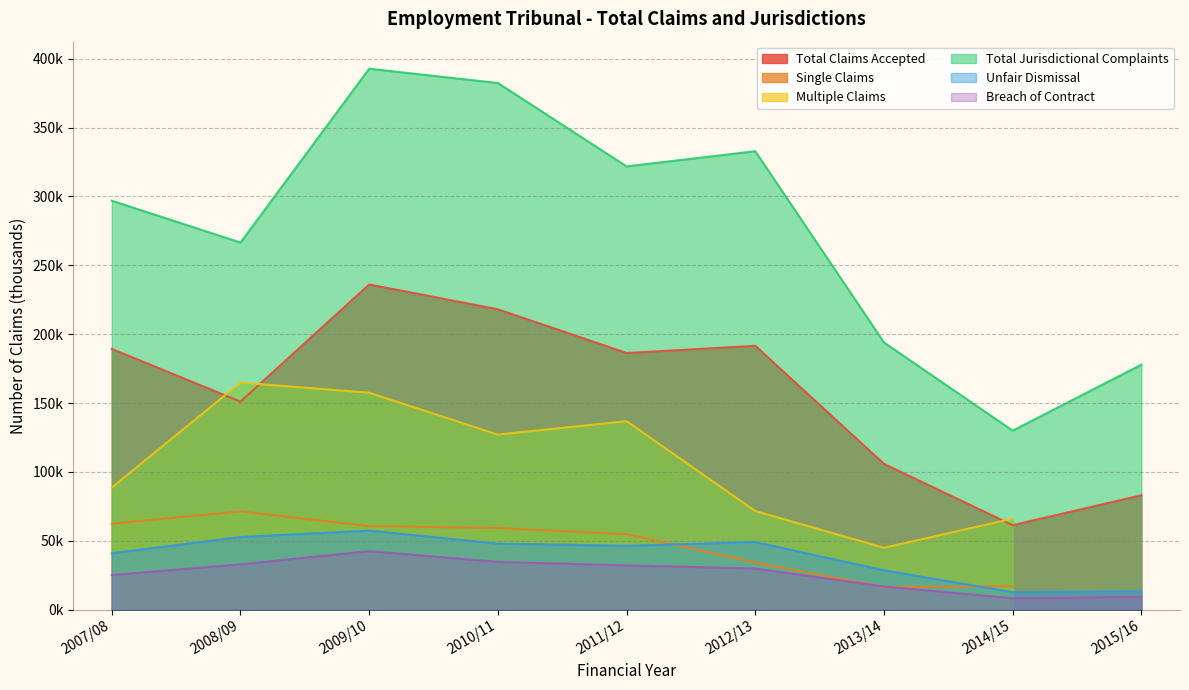

What is the spread (max minus min) of values at 2012/13?

303.0